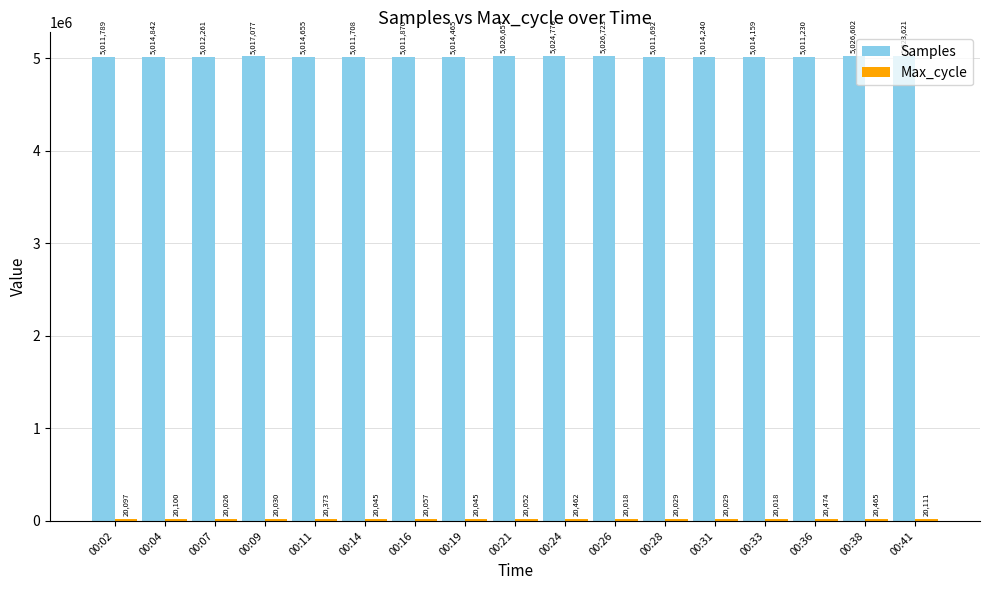

What is the sum of the Samples values at 00:11 and 00:36?

10025885